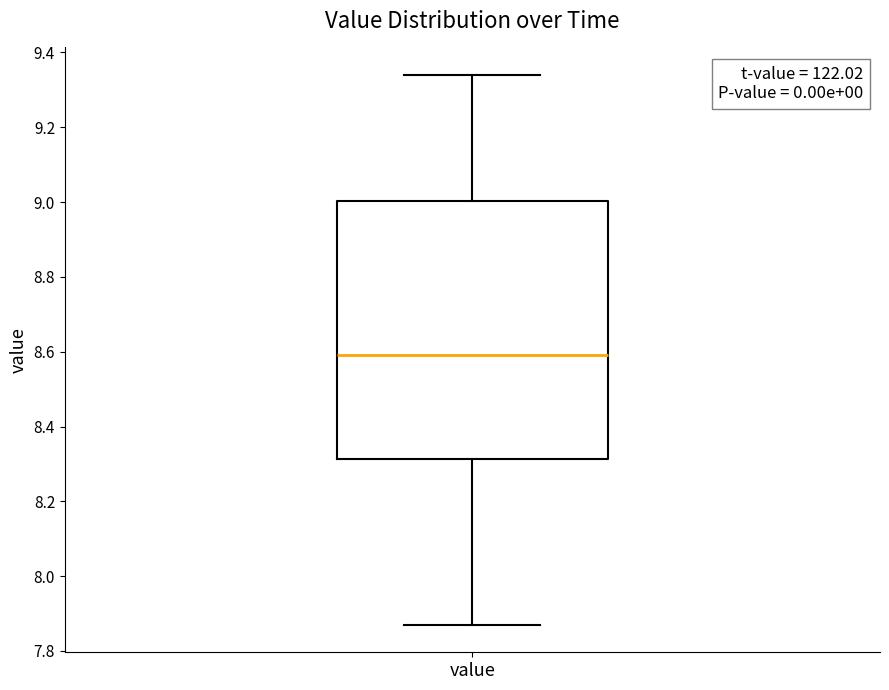

Where is the upper edge of the box for value on the y-axis? The values are not printed on the chart, so give them approximately, as read against the axis.

9.00